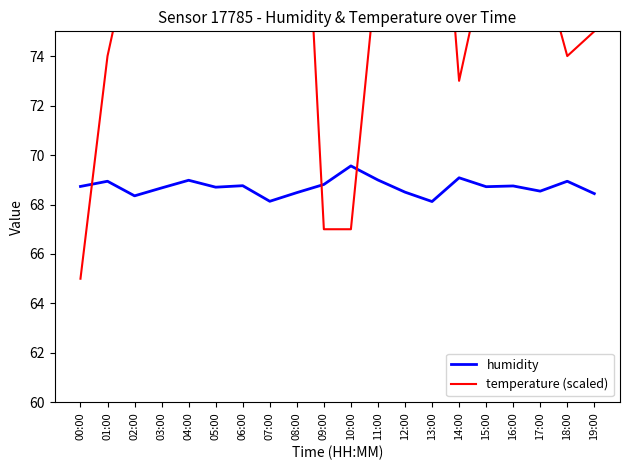

What position from the left is 04:00?

5